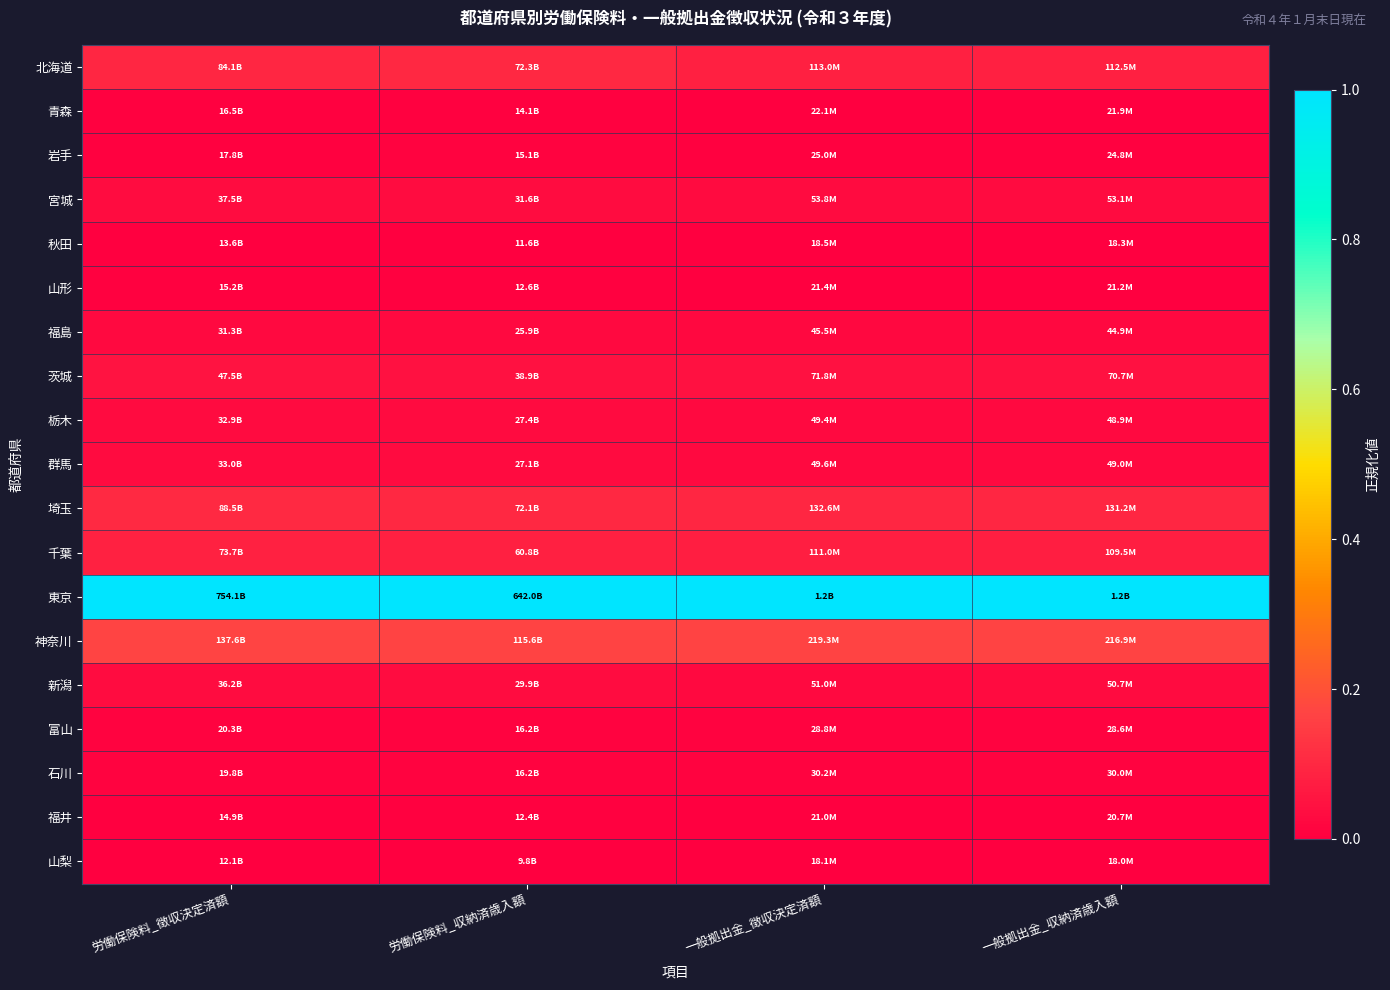

Which has a higher value, 労働保険料_収納済歳入額 or 労働保険料_徴収決定済額?

労働保険料_収納済歳入額